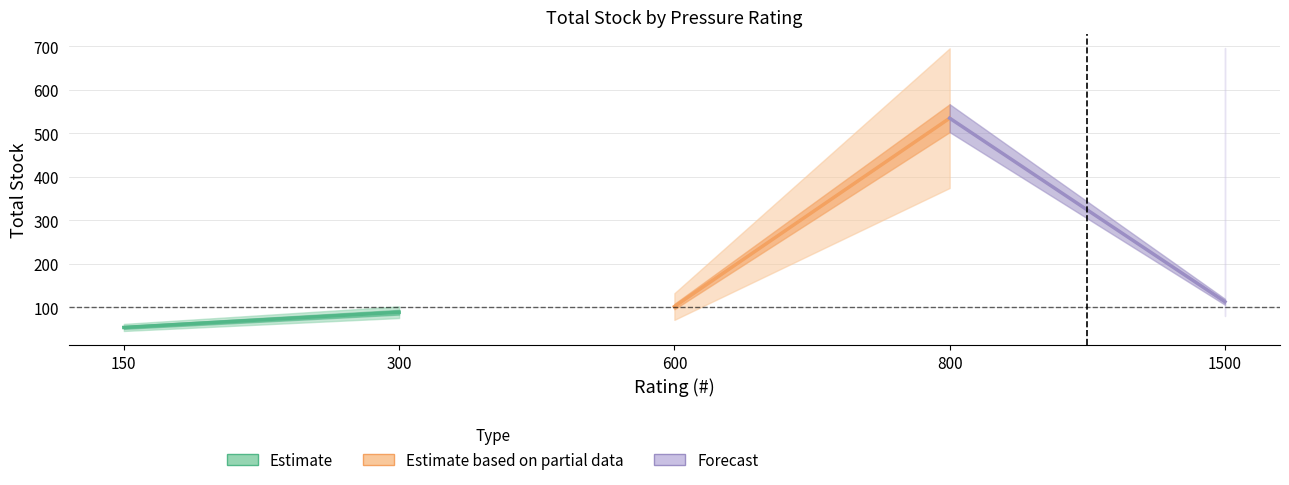

Count the Estimate values in the range 54 to 89.

2